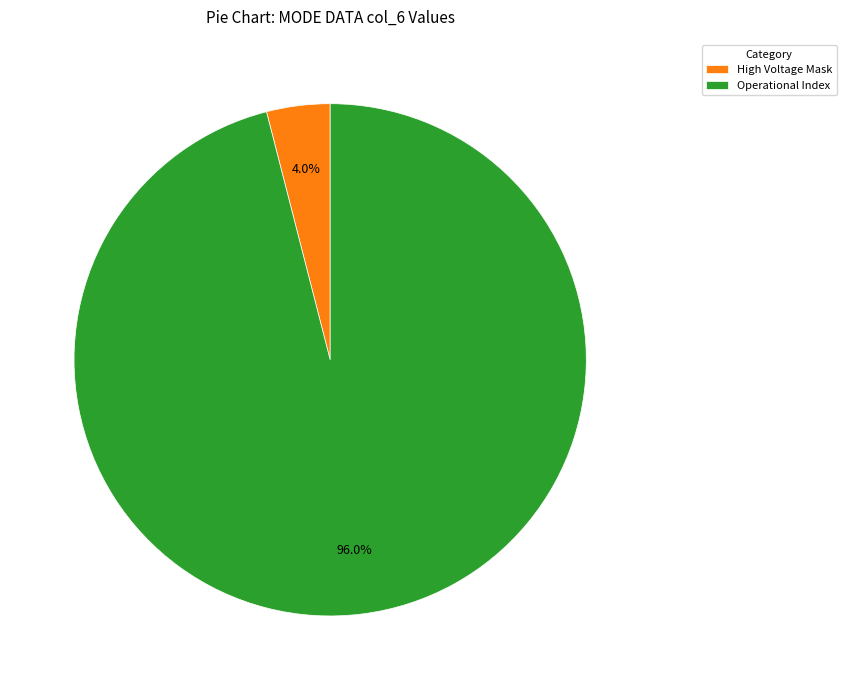

How many segments does this pie chart have?

2